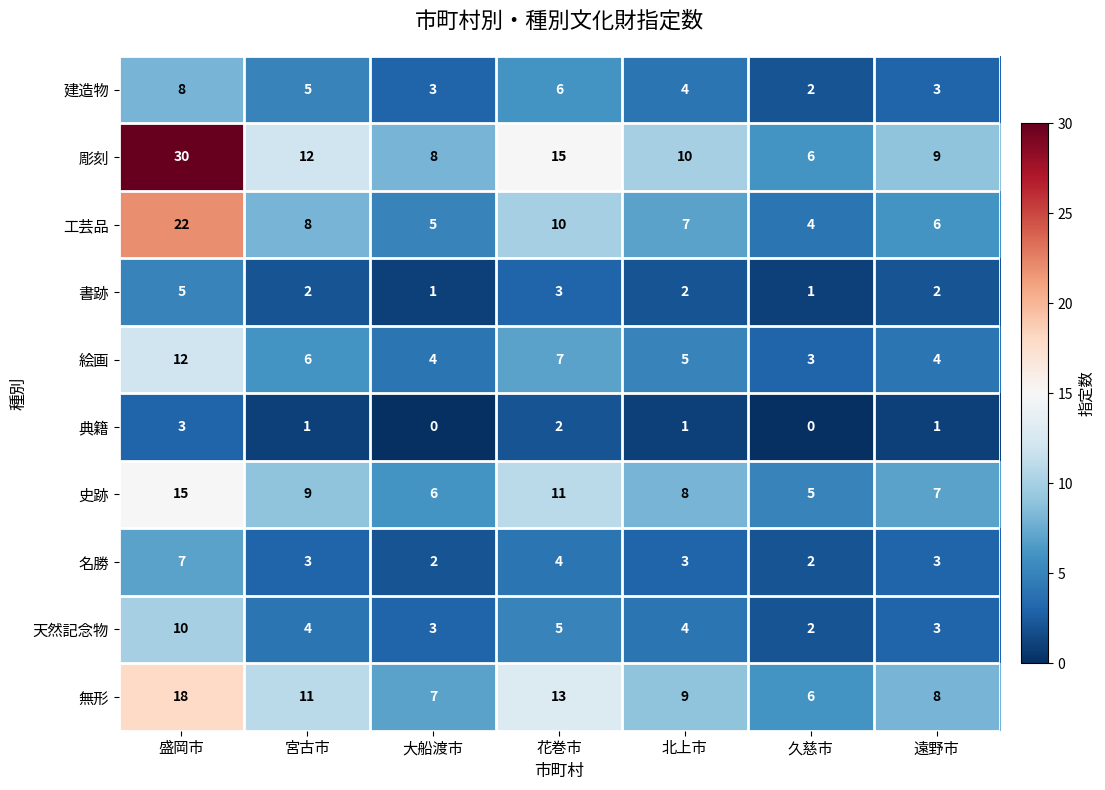

How many data points in 名勝 are less than 3?

2